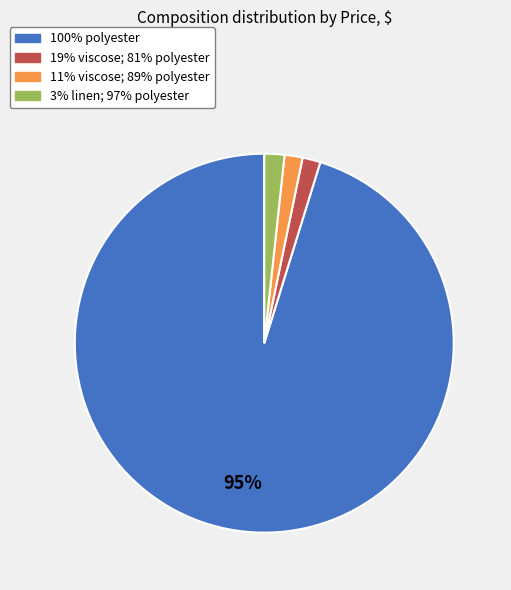

Which category has the biggest portion of the pie?

100% polyester